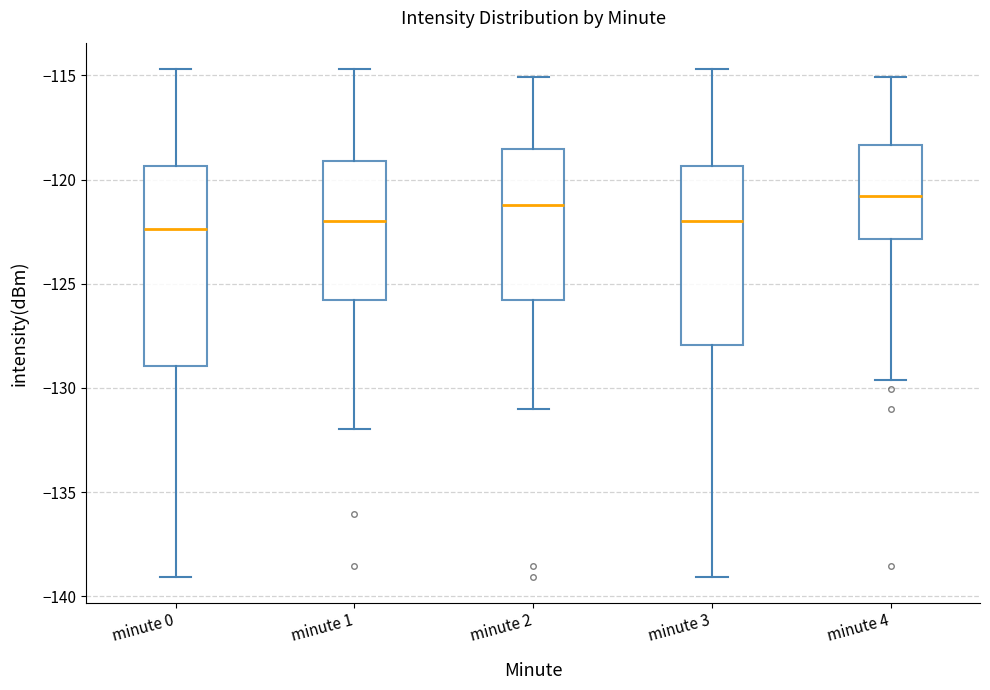

Where does the lower whisker of the box for minute 4 end on the y-axis? The values are not printed on the chart, so give them approximately, as read against the axis.

-129.5